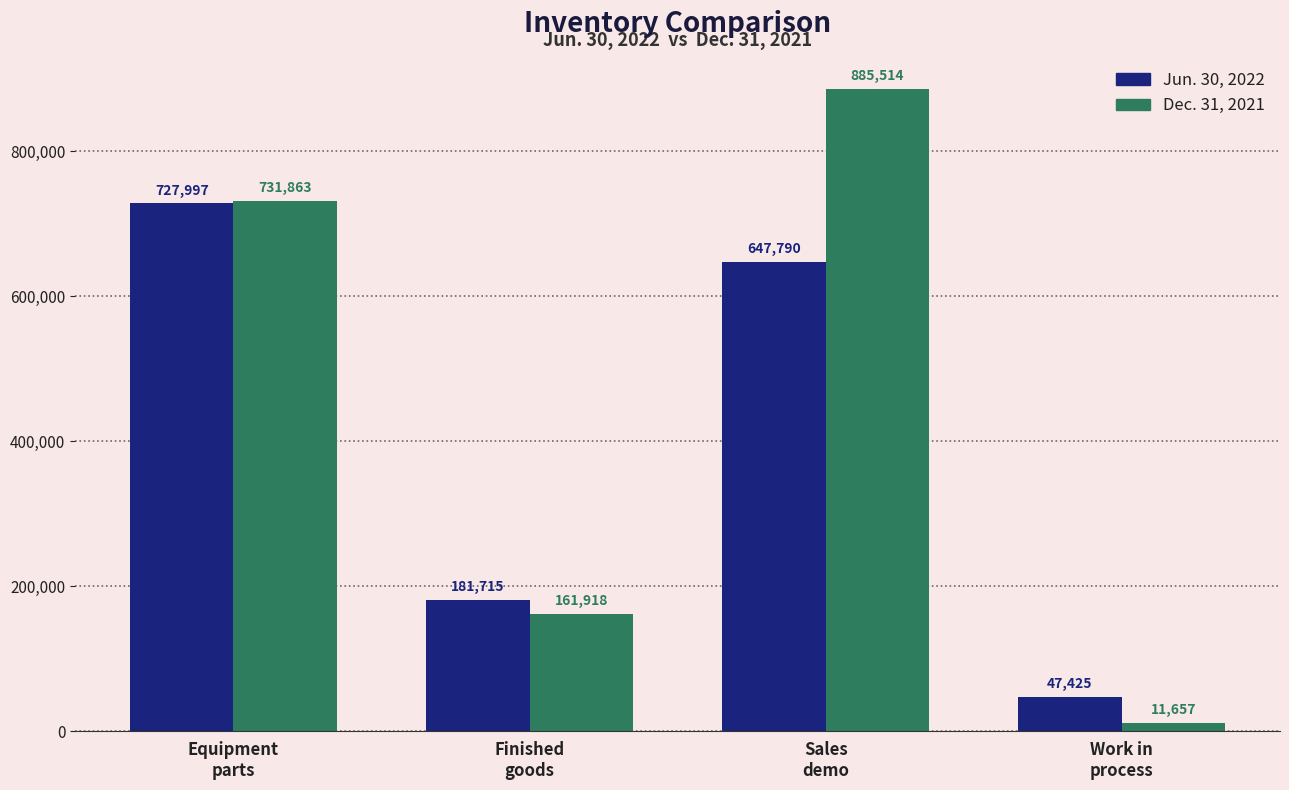

True or false: Jun. 30, 2022 has a value of 727997 at Equipment
parts.

True